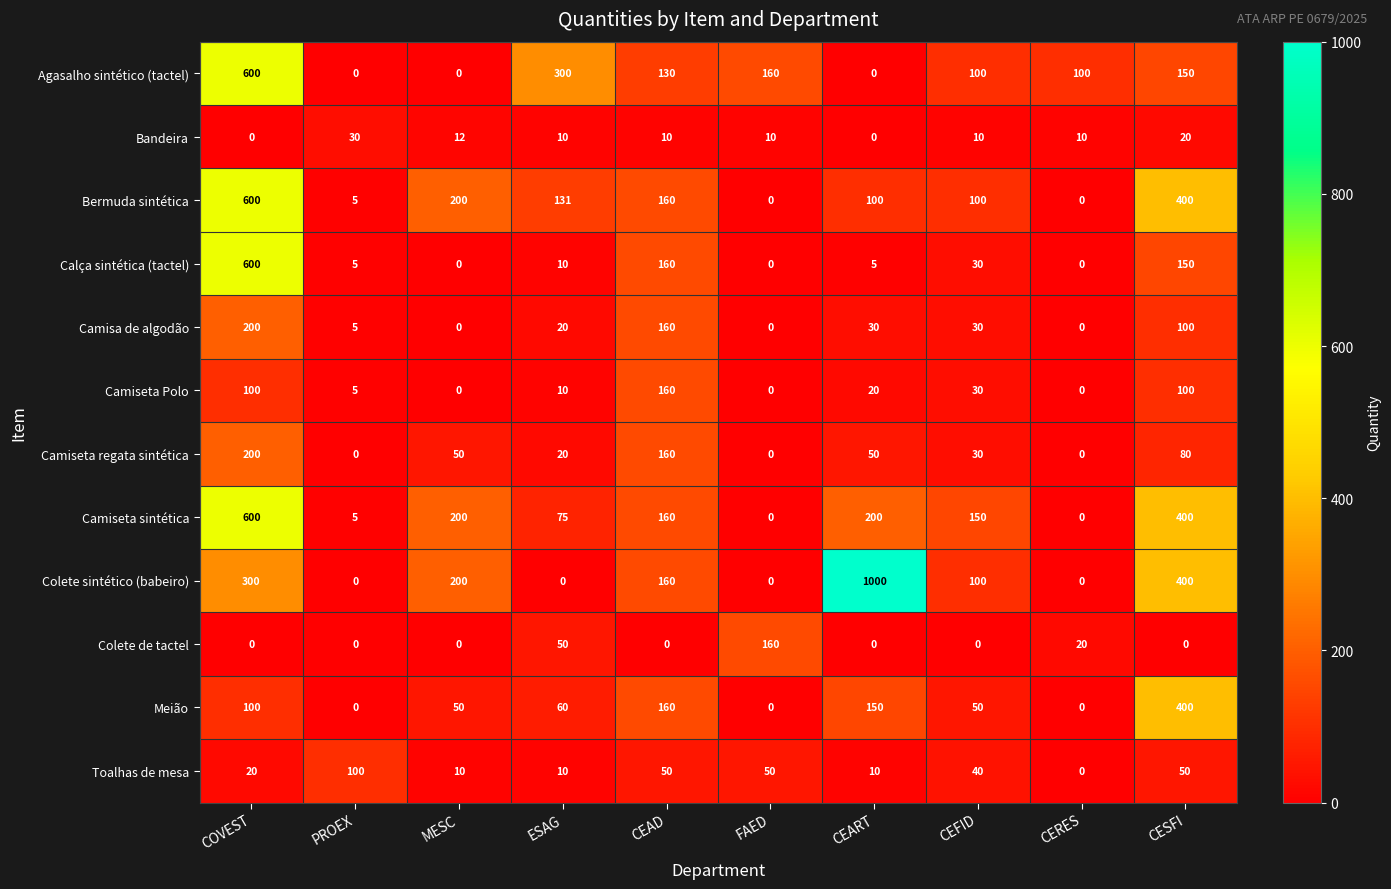

What is the average value of the Meião series?

97